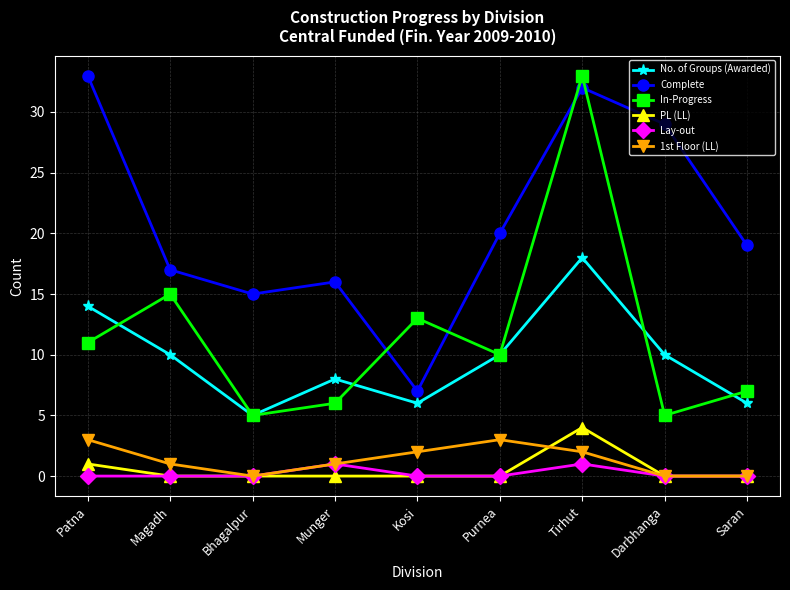

What position from the right is Magadh?

8